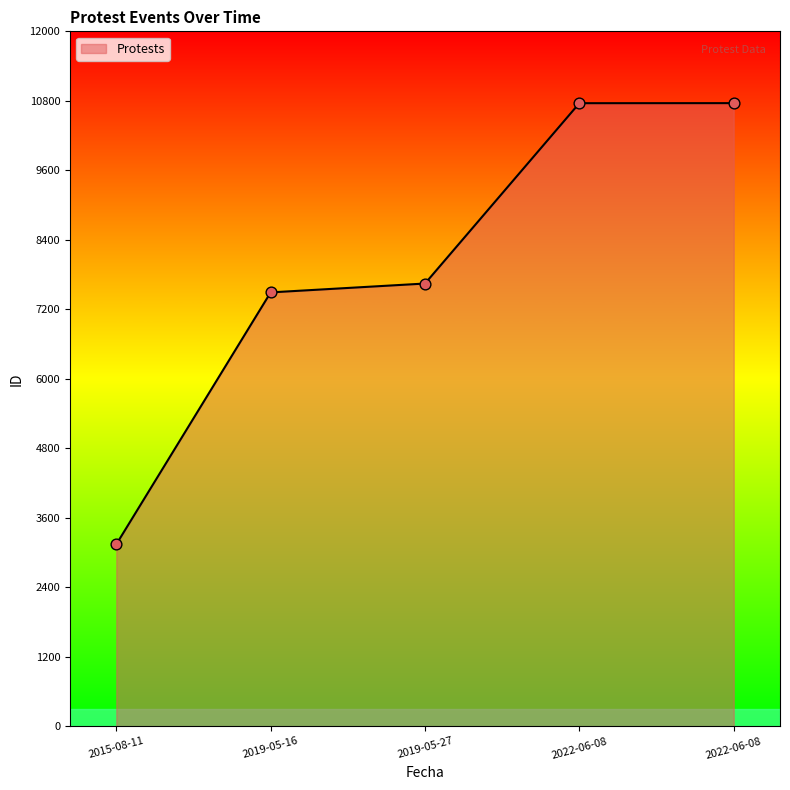

Between 2019-05-16 and 2015-08-11, which is larger?

2019-05-16